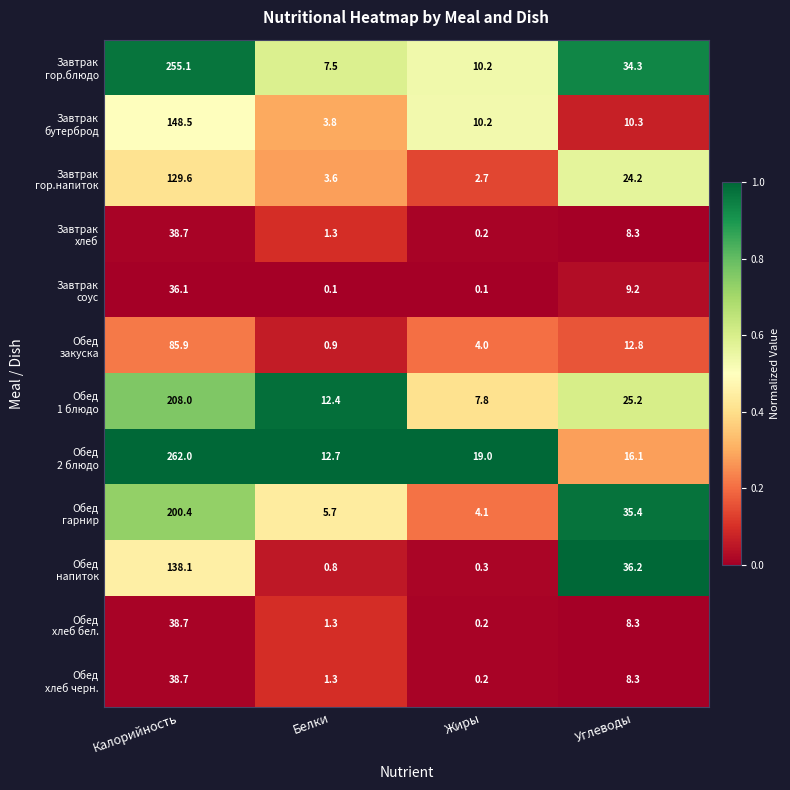

What is the maximum value shown in the chart?

262.0